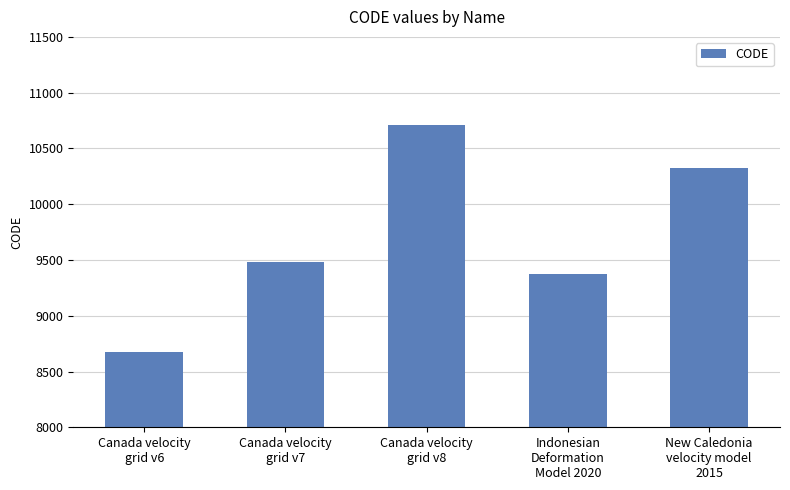

The chart shows a value of 5399 at Canada velocity
grid v6. True or false?

False